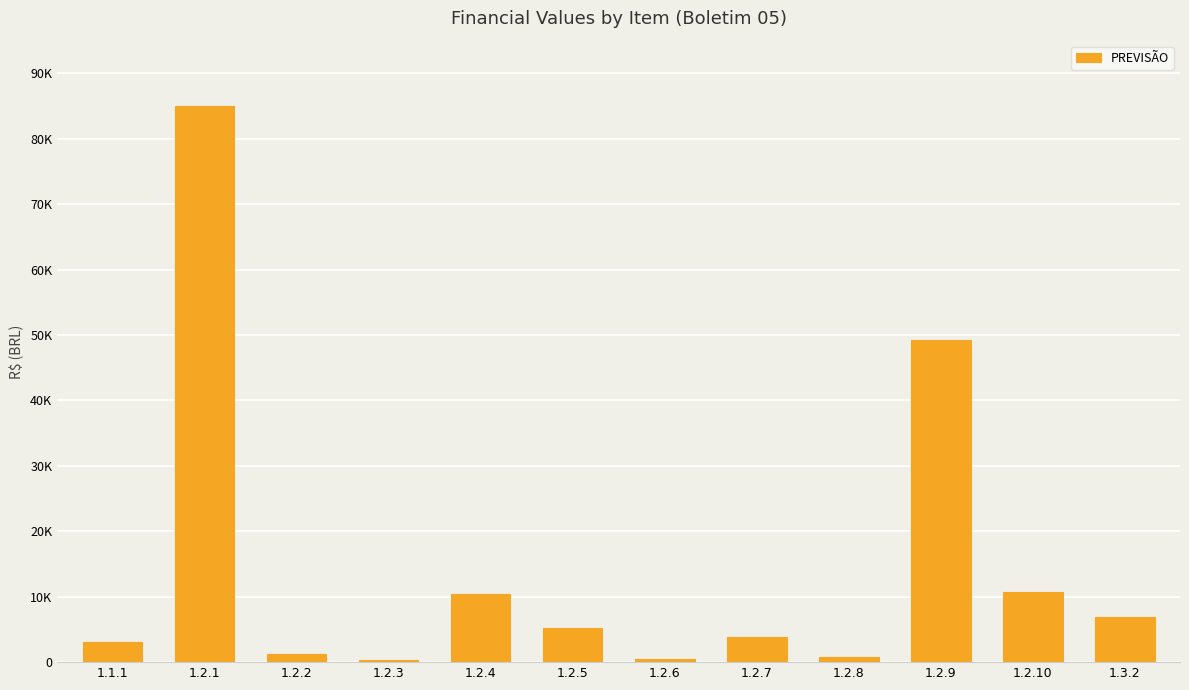

Is it true that the value at 1.2.2 is 743.9?

False